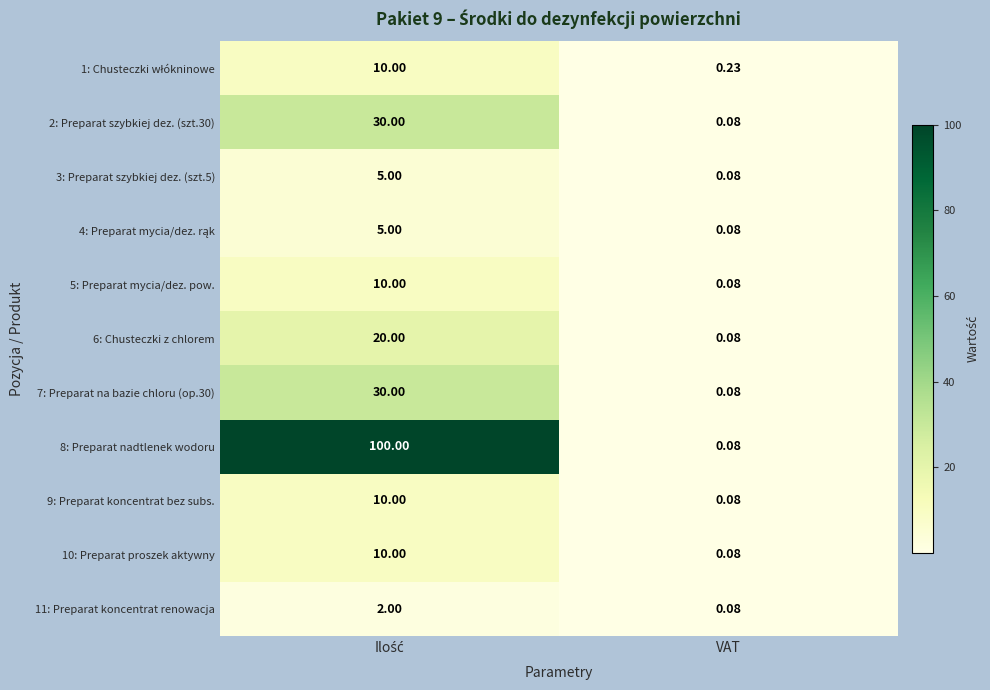

How many categories are shown in the chart?

2